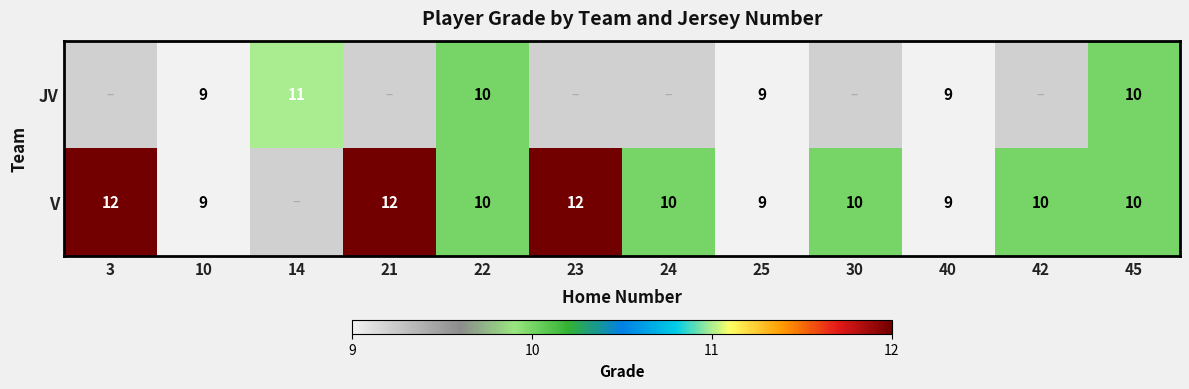

What is the sum of the V values at 24 and 10?

19